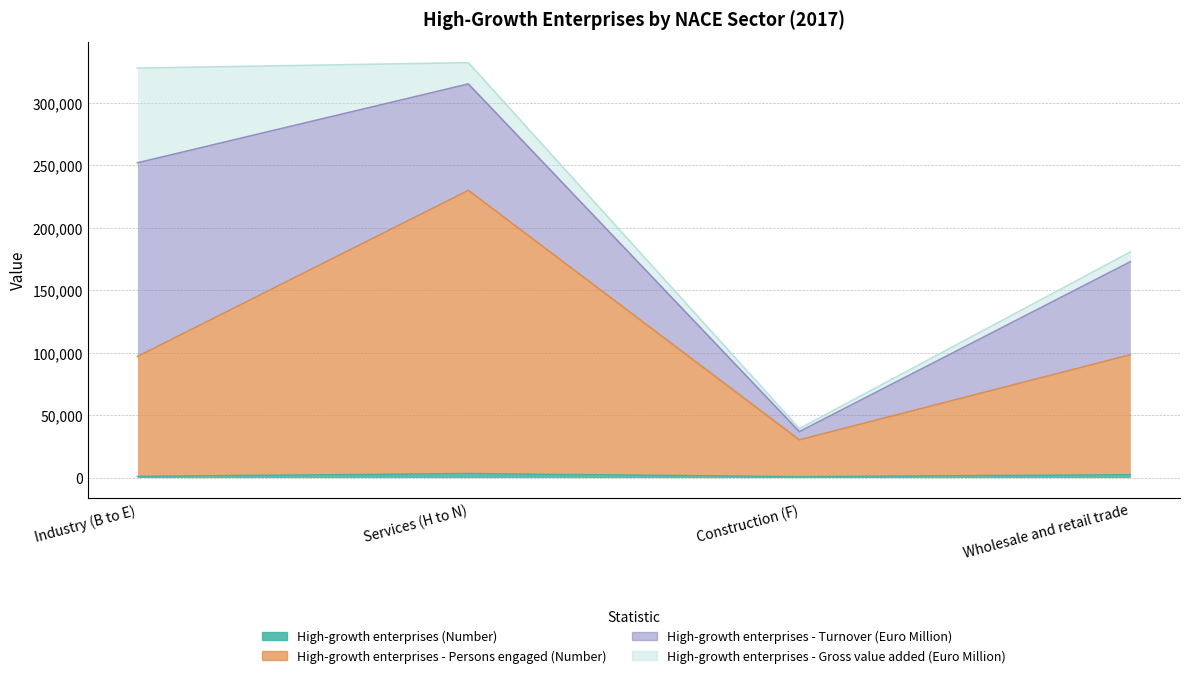

How many values in the High-growth enterprises - Persons engaged (Number) series are below 98377?

2